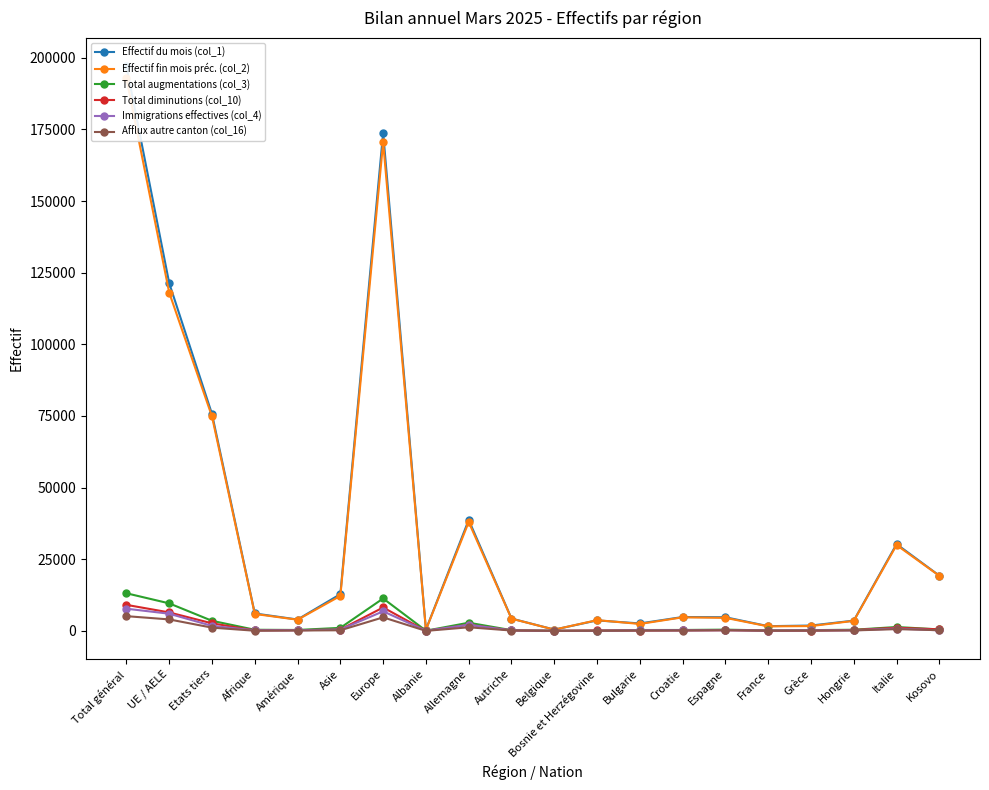

Reading right to left, transcribe all the data shown in this chart.

Effectif du mois (col_1): 19272	30288	3585	1869	1650	4767	4845	2601	3662	452	4309	38719	439	173849	12821	3974	6080	75692	121364	197056
Effectif fin mois préc. (col_2): 19221	29962	3499	1687	1581	4558	4738	2422	3754	437	4261	37986	391	170528	12208	3903	5913	74824	118048	192872
Total augmentations (col_3): 514	1360	403	262	157	437	322	305	73	40	254	2855	68	11318	1063	325	399	3524	9609	13133
Total diminutions (col_10): 542	1096	322	88	84	249	186	134	155	25	170	2145	7	8170	458	257	188	2639	6448	9087
Immigrations effectives (col_4): 197	830	199	187	112	234	192	226	39	22	155	2135	62	6826	463	241	198	1751	5994	7745
Afflux autre canton (col_16): 246	615	166	98	67	248	138	108	38	11	131	1260	8	4726	217	136	57	1138	4006	5144